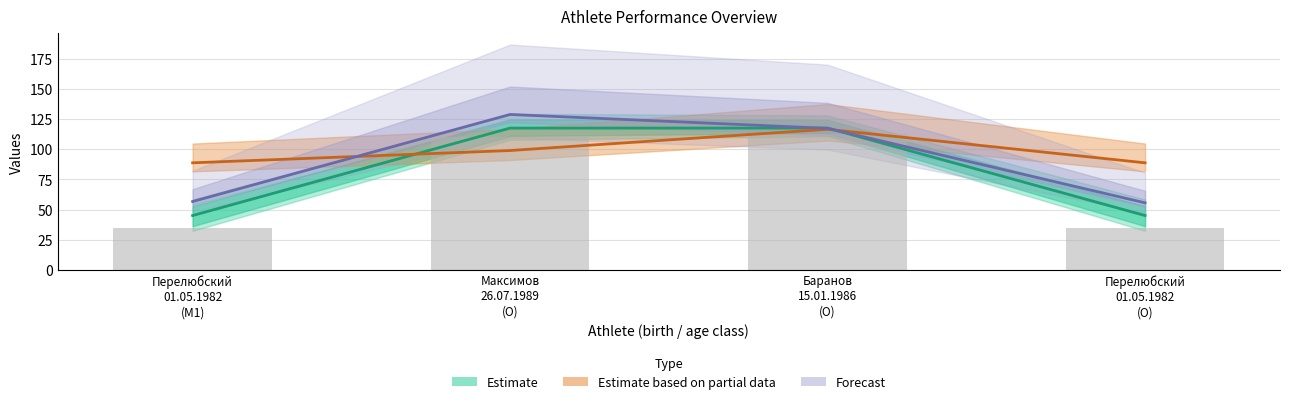

What position from the left is Перелюбский
01.05.1982
(M1)?

1